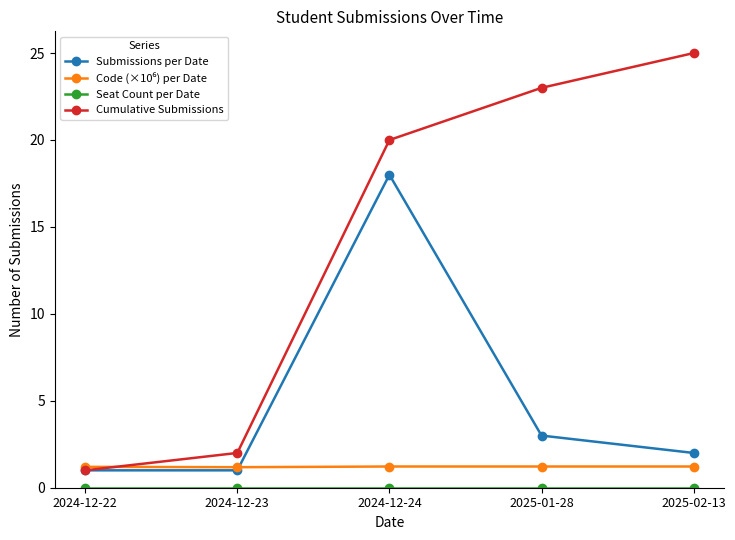

True or false: Cumulative Submissions has more than 2 points higher than both neighbors.

False